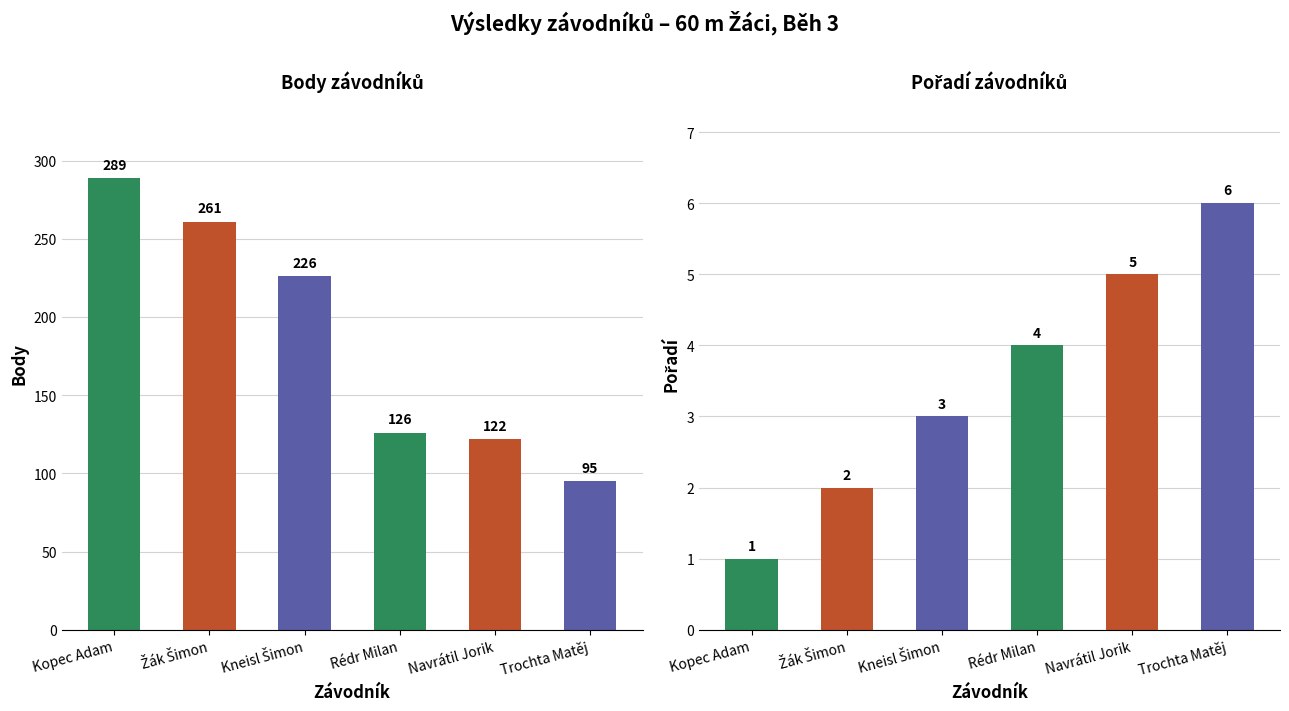

What is the spread (max minus min) of values at Kopec Adam?

288